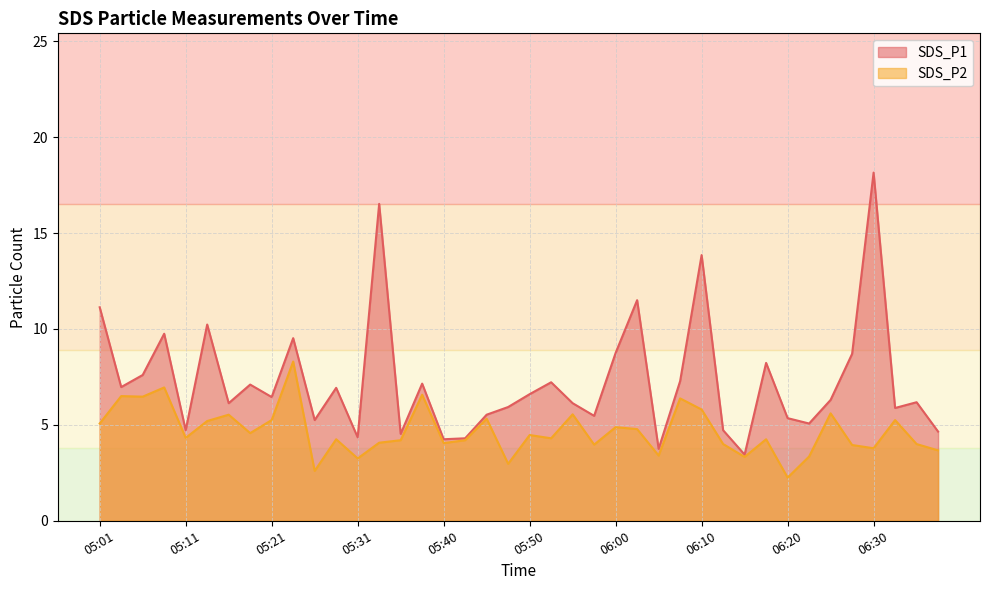

The value of SDS_P2 at 06:17 is 7.3. True or false?

False